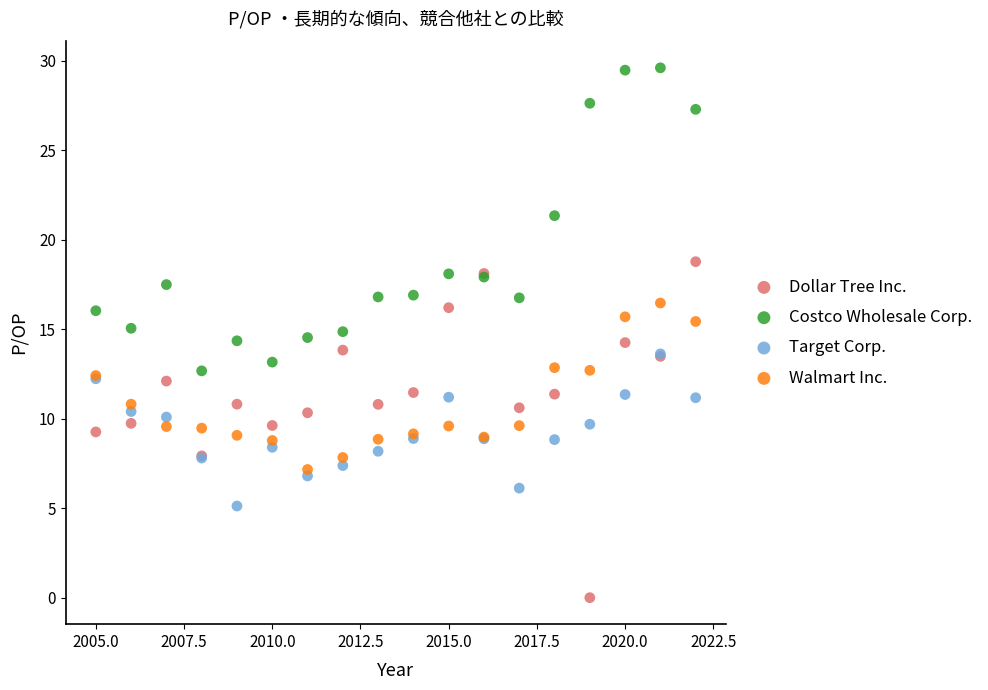

What are all the series names shown in the legend?

Dollar Tree Inc., Costco Wholesale Corp., Target Corp., Walmart Inc.